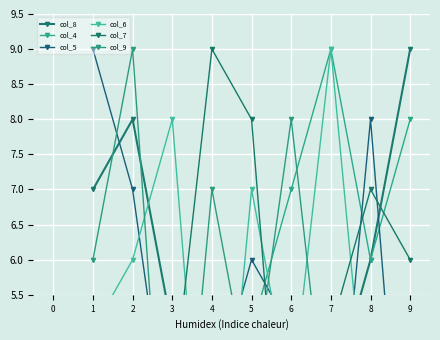

List the series in order of their peak value, highest first.

col_8, col_4, col_5, col_6, col_7, col_9